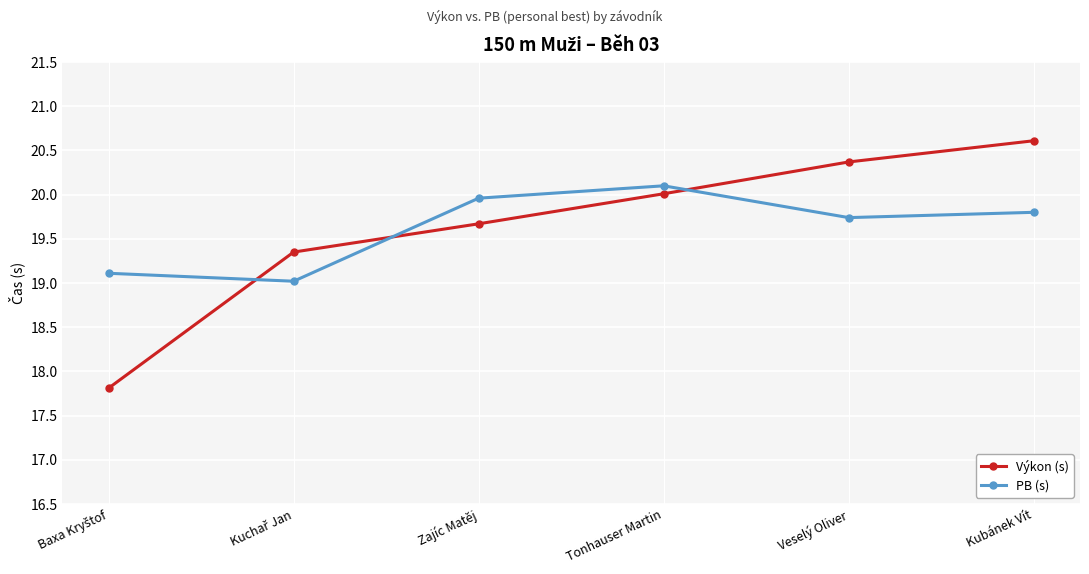

True or false: Výkon (s) and PB (s) cross at least once.

True